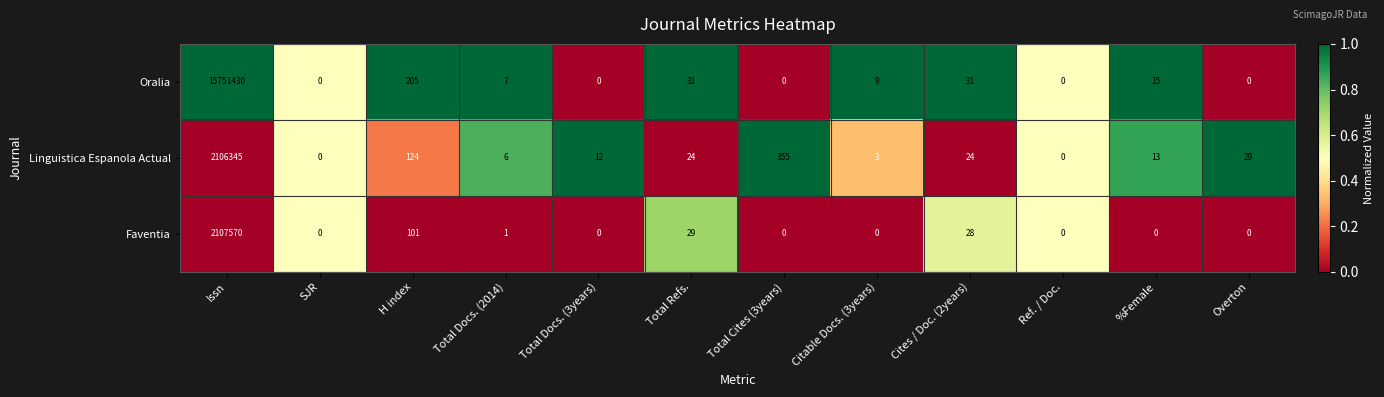

What is the maximum value shown in the chart?

15751430